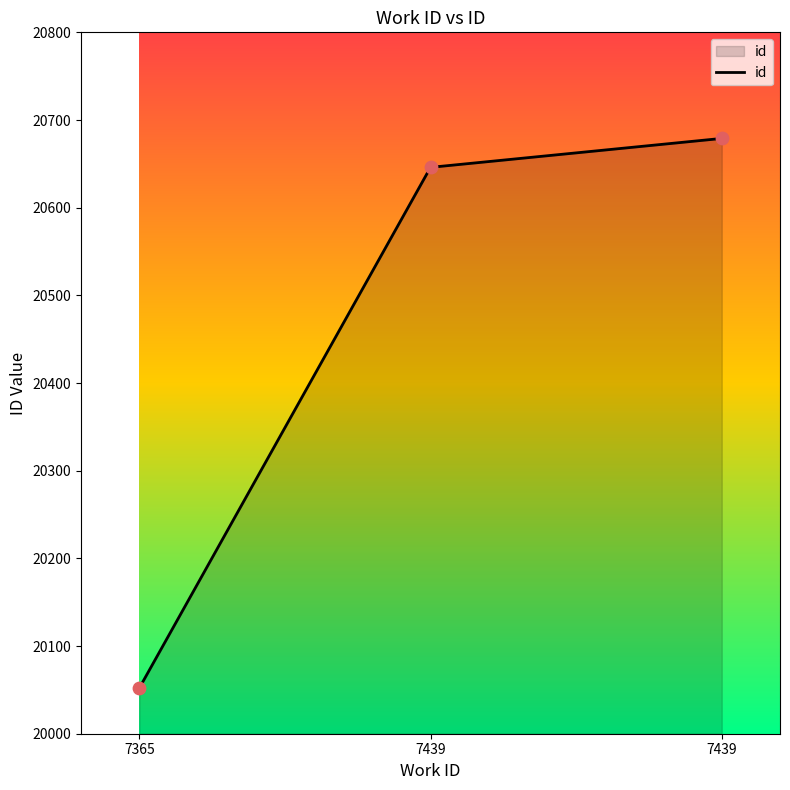

What is the change in value from 7365 to 7439?

+594